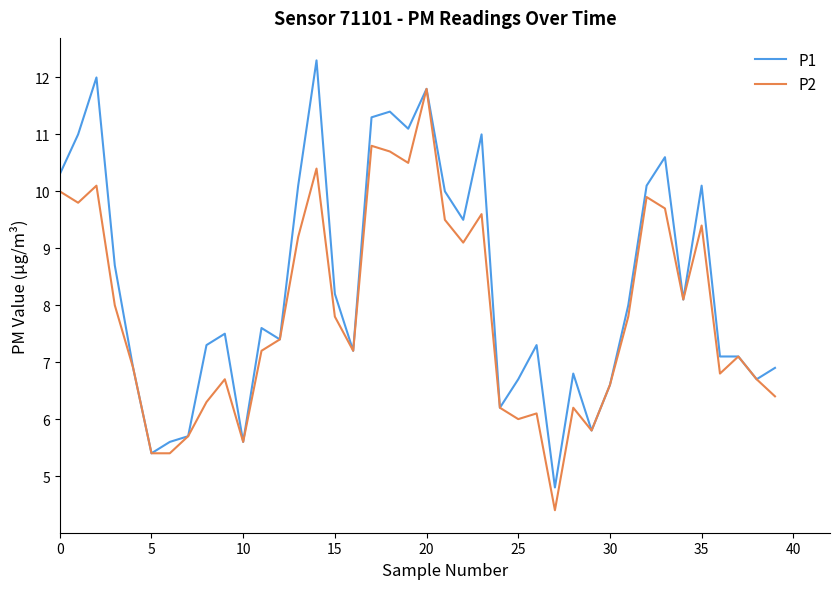

Which series has the largest total across all categories?

P1